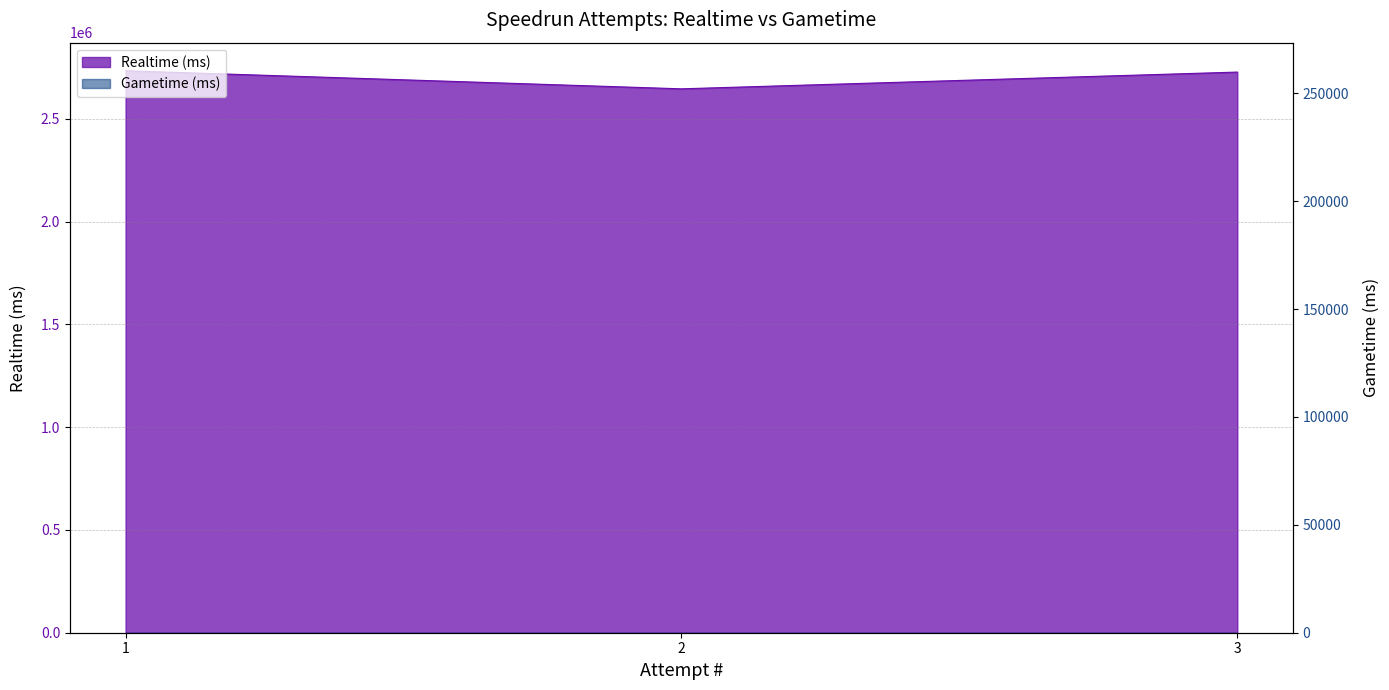

What is the value of the 1st point from the left?

2734679